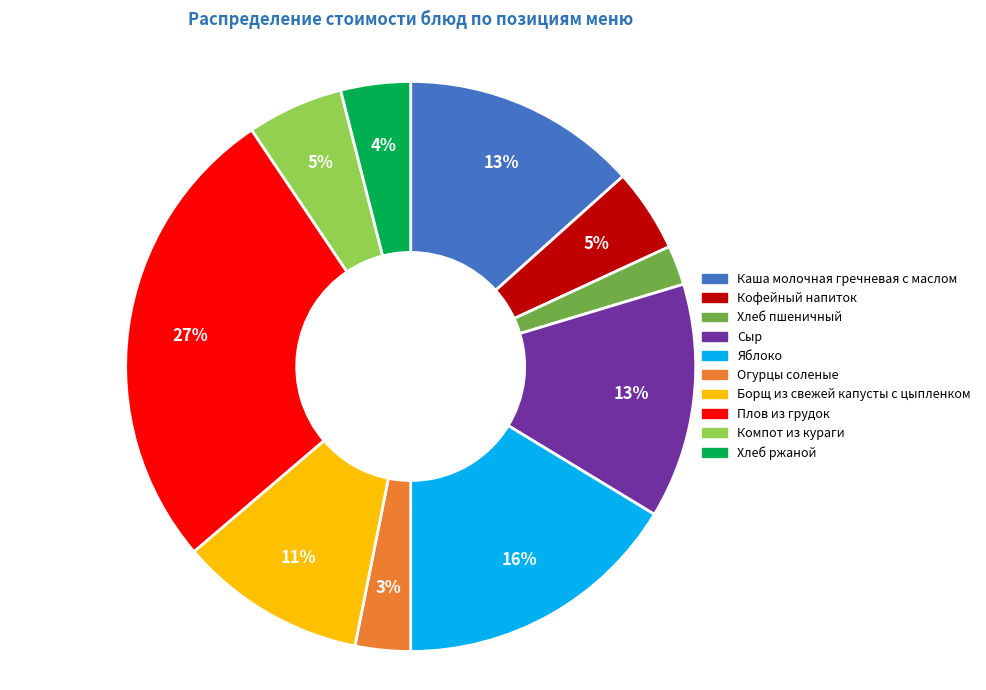

Count the number of slices in the pie.

10